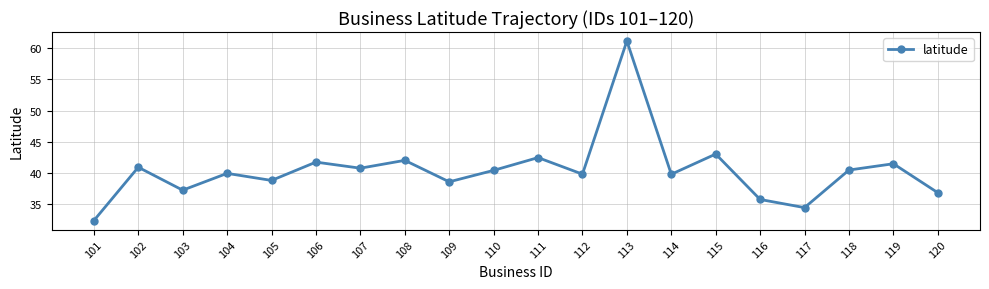

What is the difference between the maximum and minimum values?

28.8